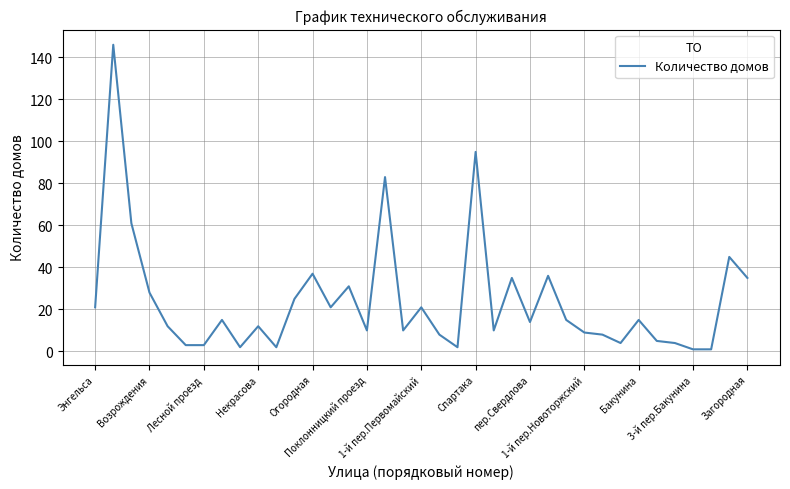

What is the maximum value shown in the chart?

146